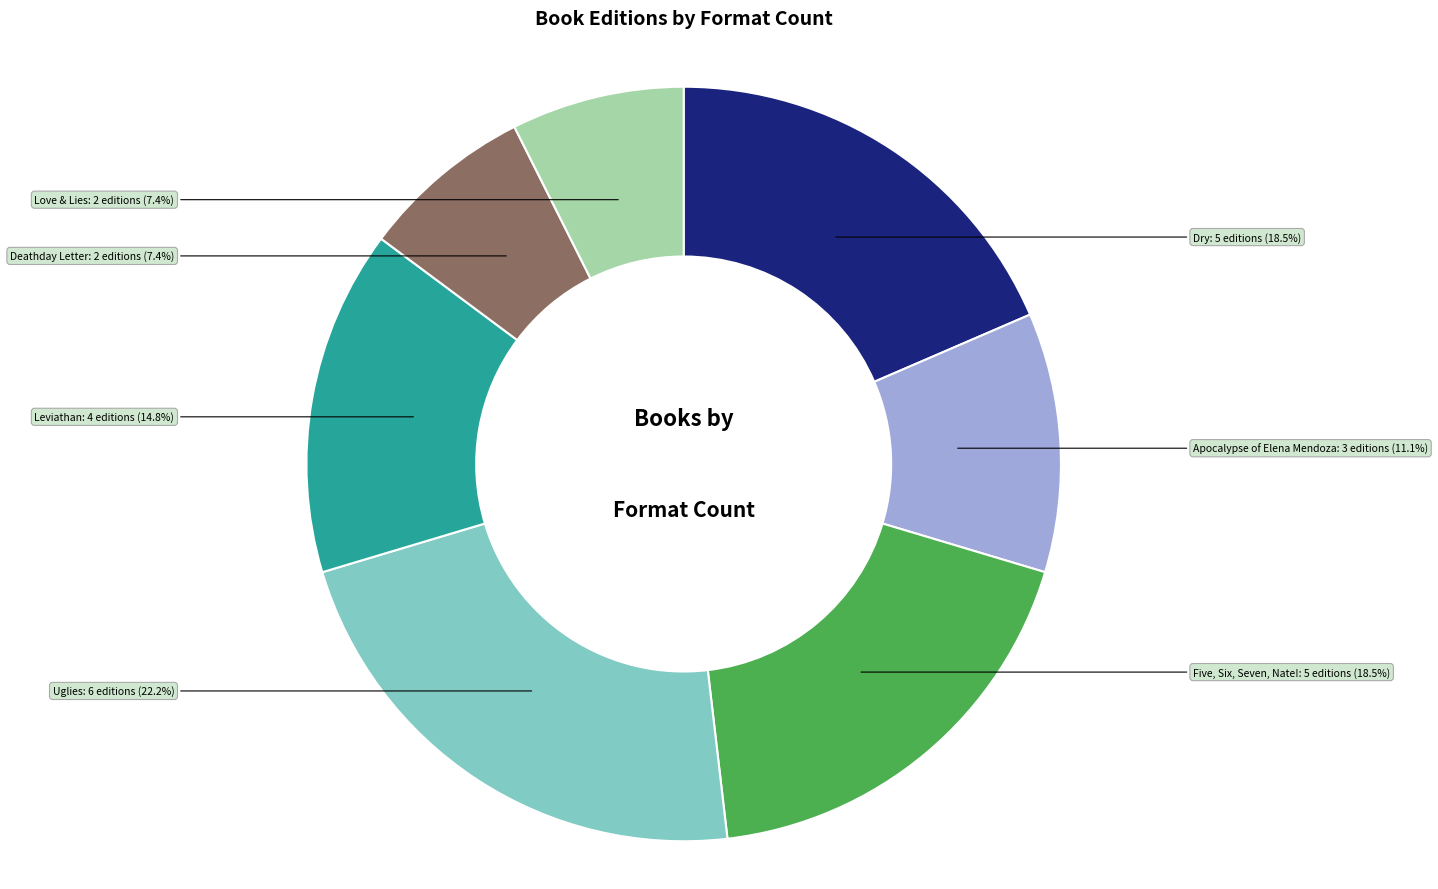

Is there a majority slice in this chart?

No